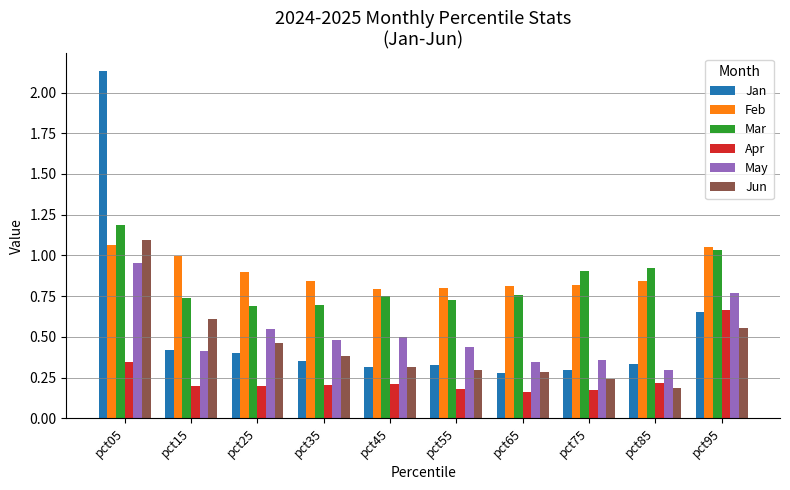

At how many categories does at least one series exceed 0?

10